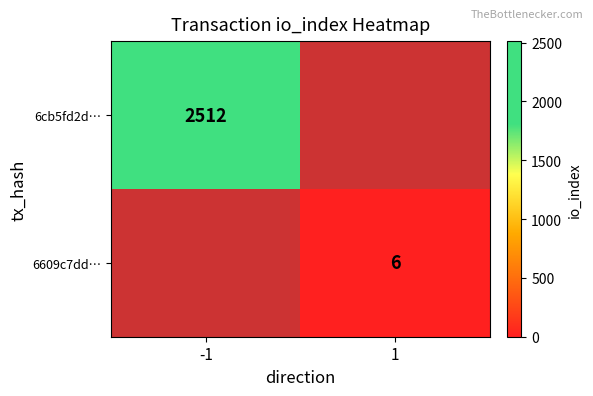

True or false: 6cb5fd2d… has a value of 1237 at -1.

False